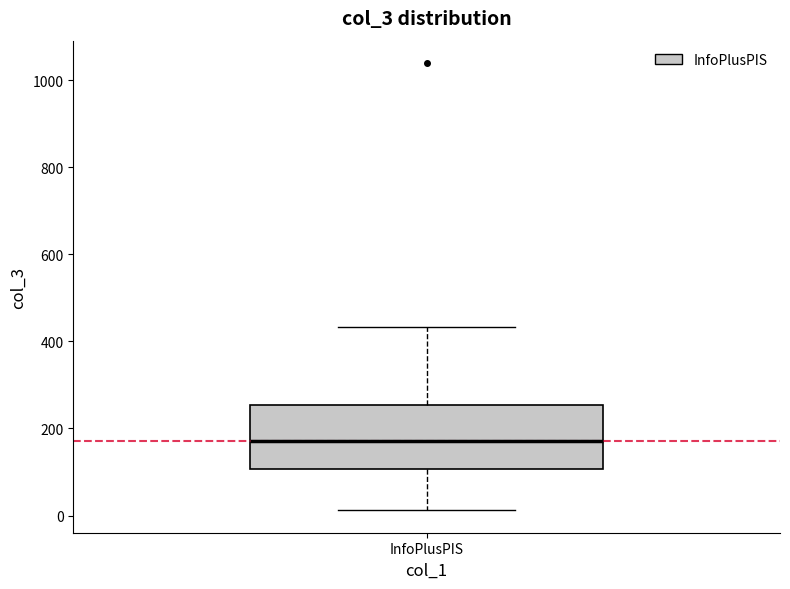

Transcribe this box plot: give where the median line is, the range the box spans, and where the two whiskers end, as read against the y-axis. The values are not printed on the chart, so give them approximately, as read against the axis.

median 180, box 100 to 260, whiskers 20 to 440